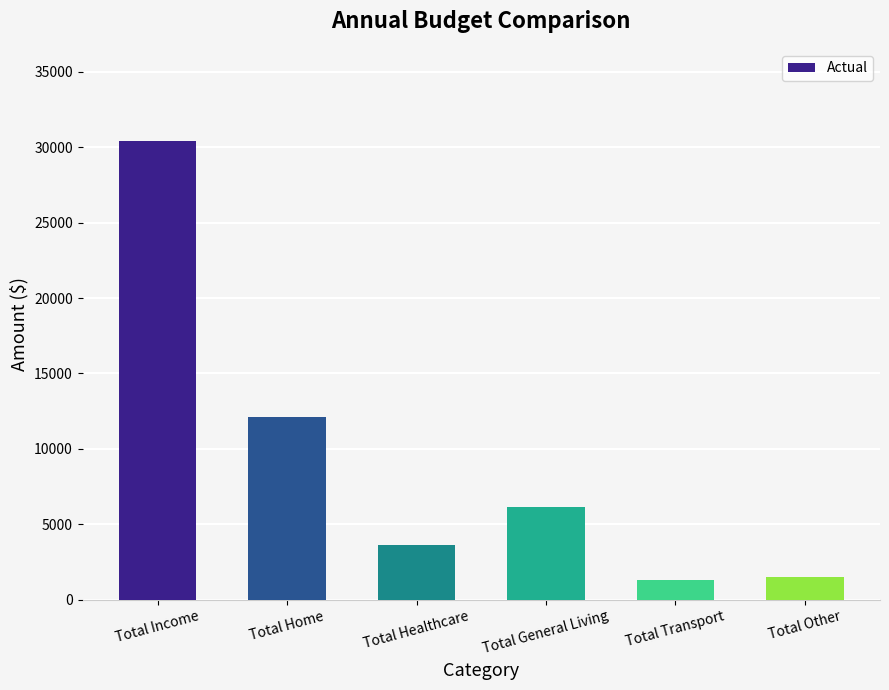

How many distinct data groups are displayed?

1